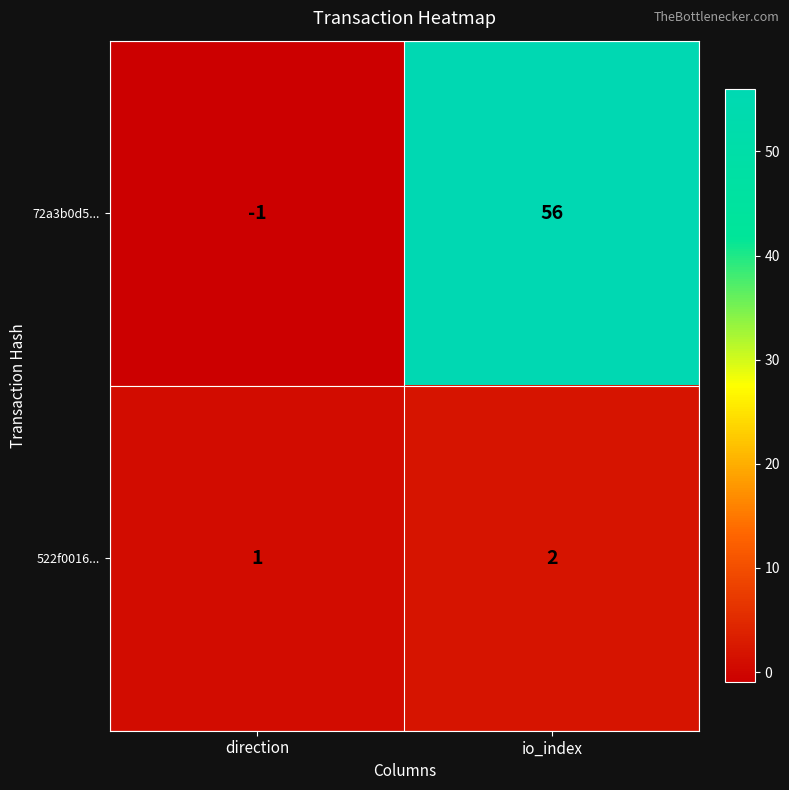

What is the greatest value displayed?

56